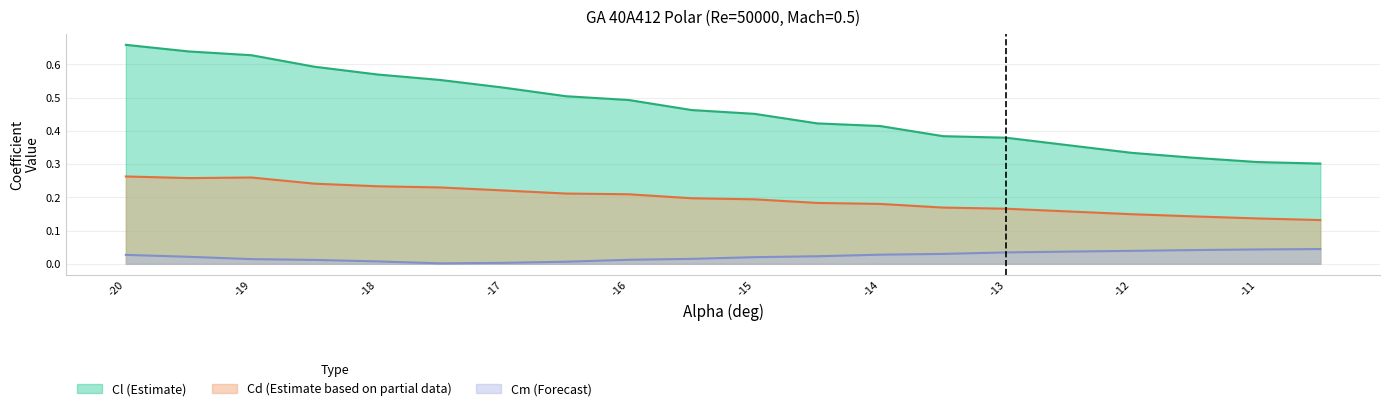

List the labels in order of Cm (Forecast) value, largest first.

-10.5, -11, -11.5, -12, -12.5, -13, -13.5, -14, -20, -14.5, -19.5, -15, -15.5, -19, -16, -18.5, -18, -16.5, -17, -17.5